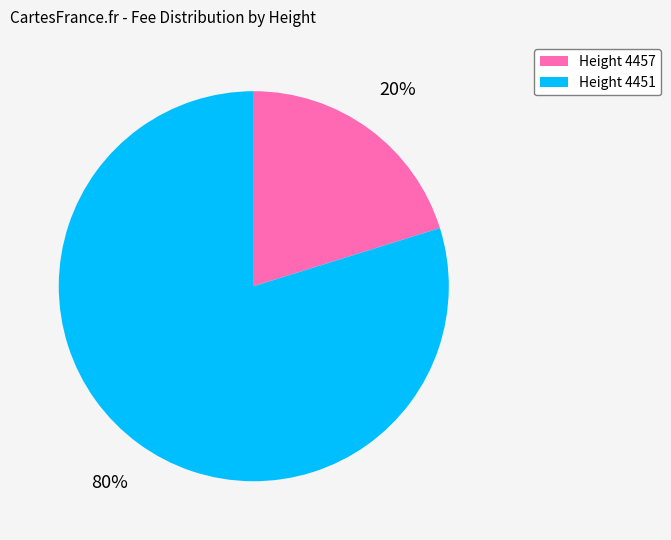

Rank the categories by value from highest to lowest.

Height 4451, Height 4457